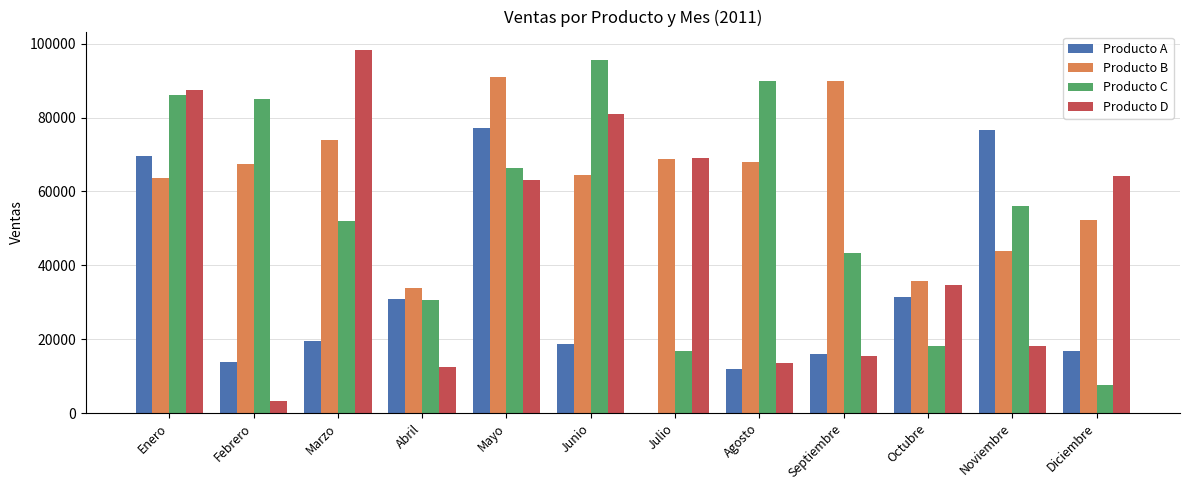

Which series has the widest spread of values?

Producto D